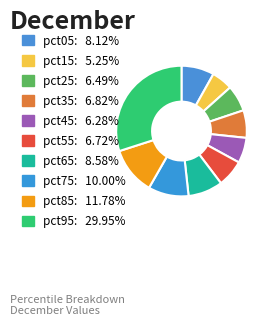

Is there any slice that represents more than half of the pie?

No